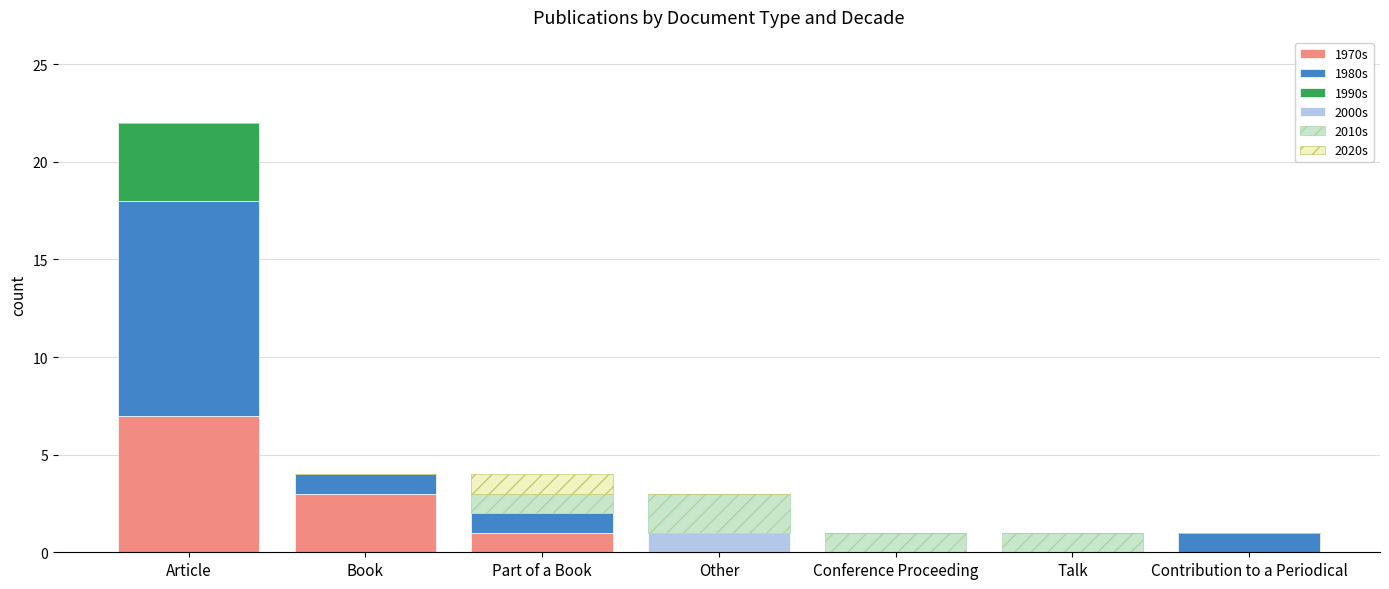

How many data points does each series have?

7